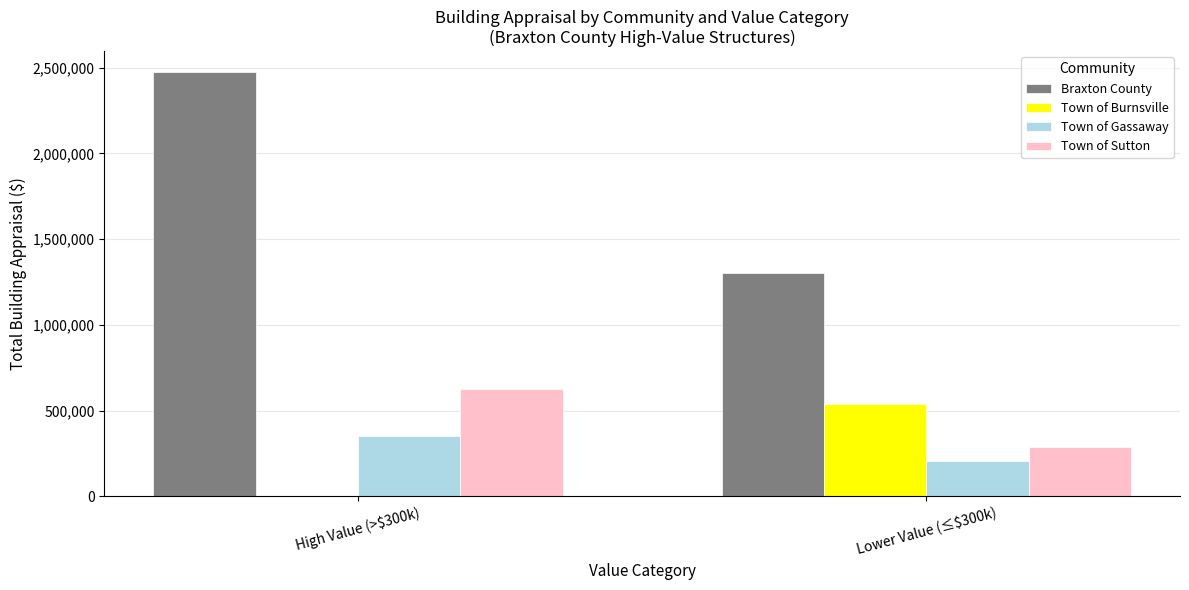

What is the sum of all Braxton County values?

3777922